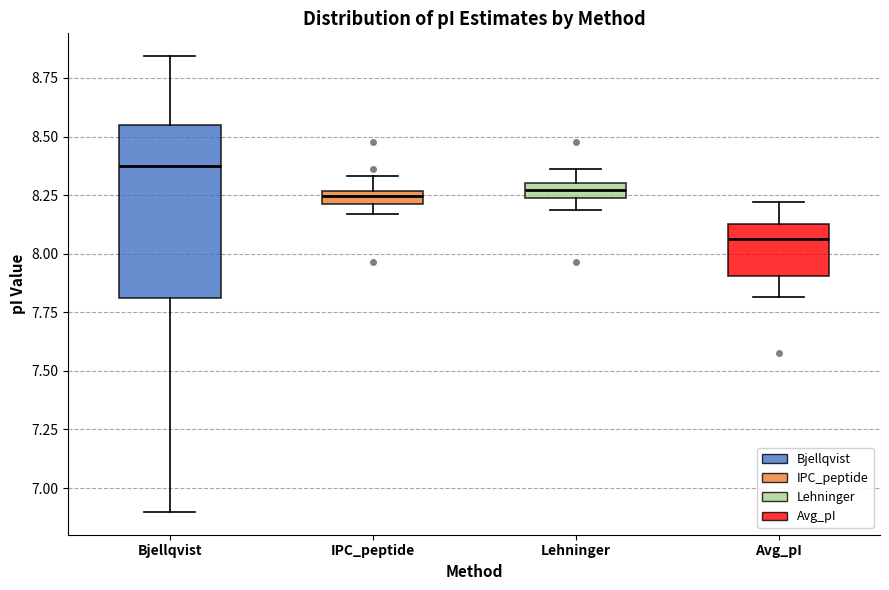

Where does the upper whisker of the box for Lehninger end on the y-axis? The values are not printed on the chart, so give them approximately, as read against the axis.

8.35